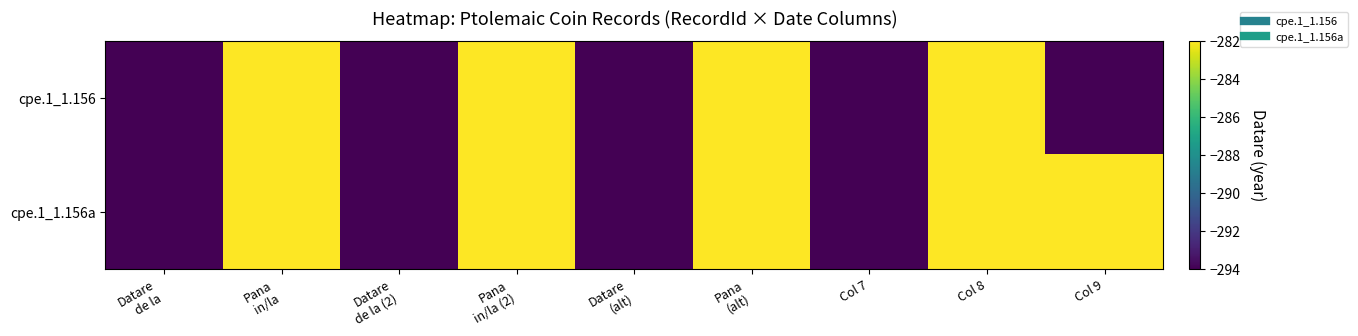

Rank the series by their average value, from highest to lowest.

cpe.1_1.156a, cpe.1_1.156